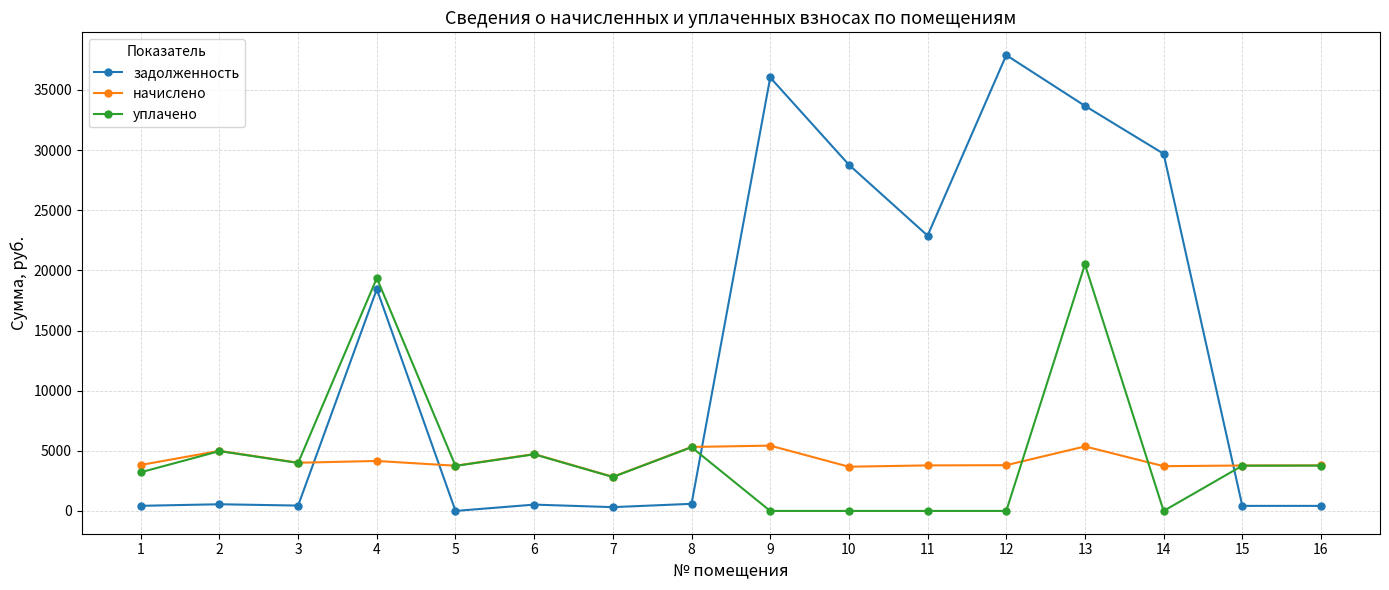

Does the chart have visible grid lines?

Yes